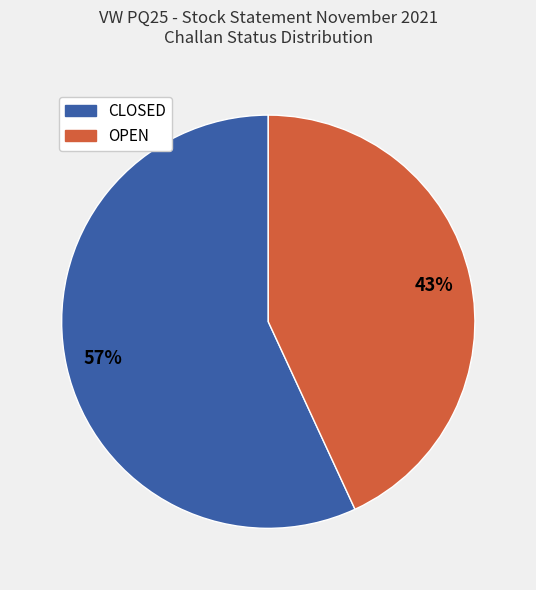

Does CLOSED represent more than half of the total?

Yes